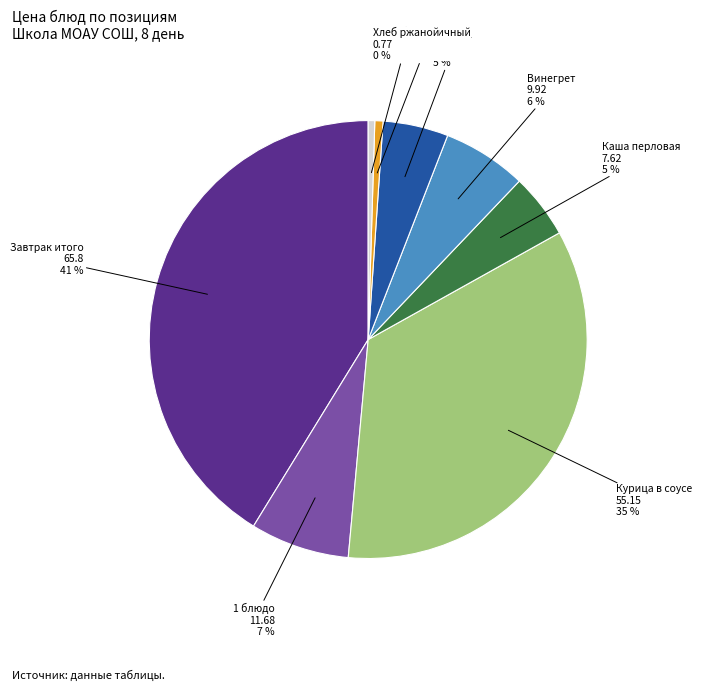

To the nearest percent, what is the difference between the largest and smallest slice percentages?

41%